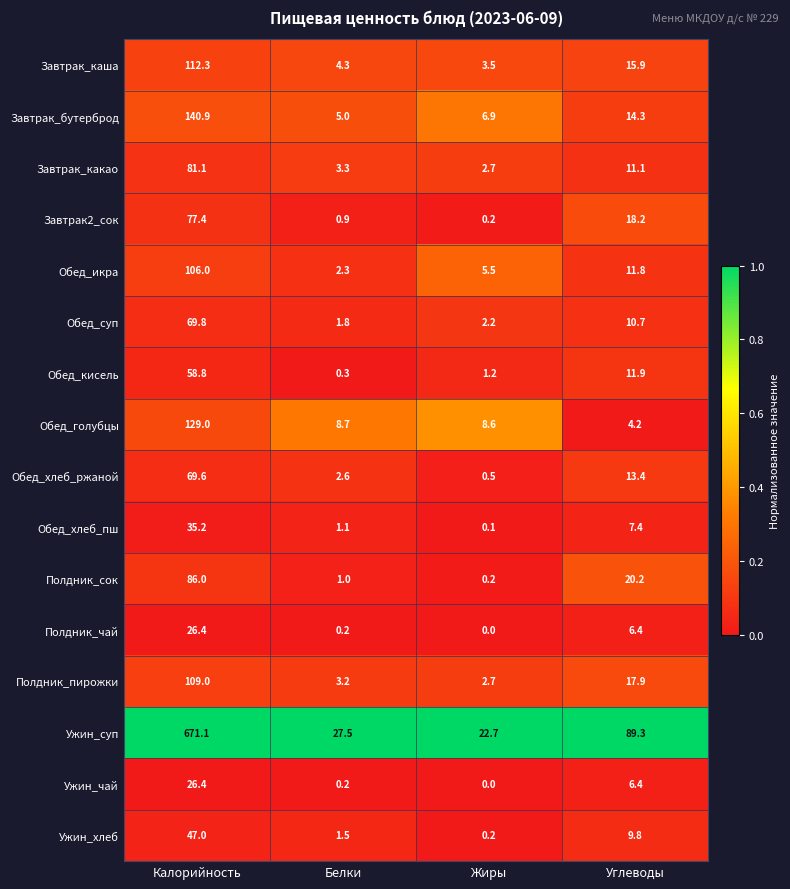

At which category is the sum across all series the highest?

Калорийность